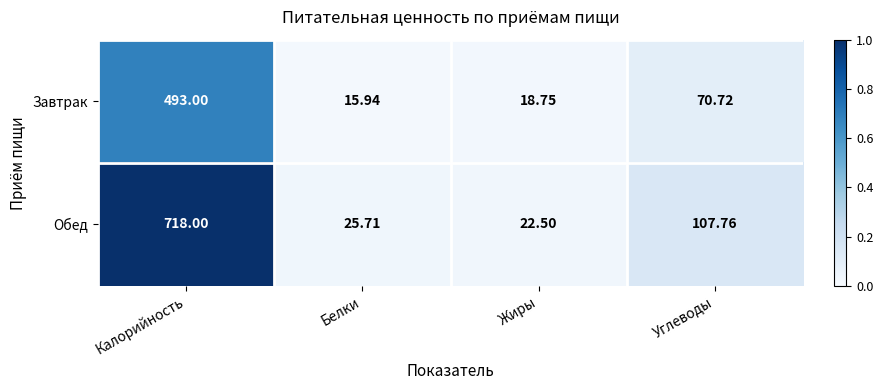

List the series in order of their overall mean, highest first.

Обед, Завтрак